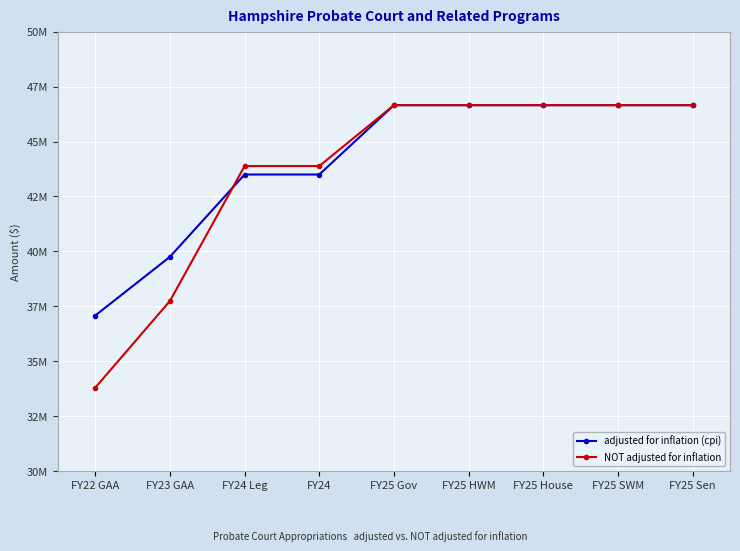

Is this an area chart (filled region under the line)?

No